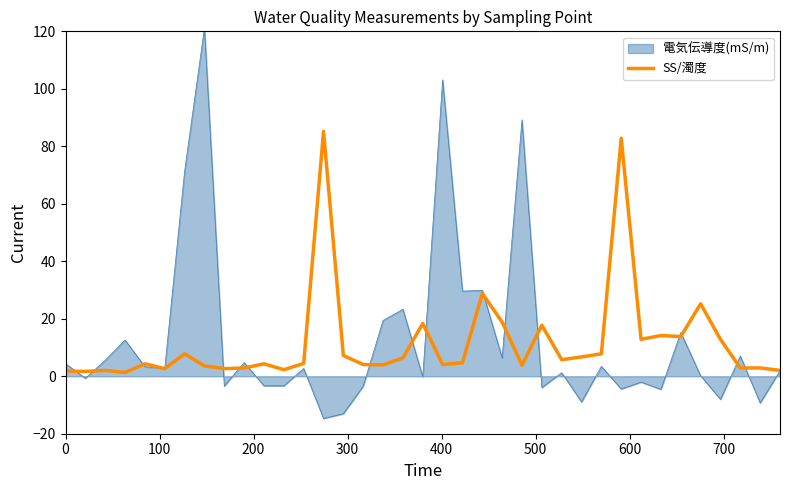

What is the minimum value shown in the chart?

-14.7